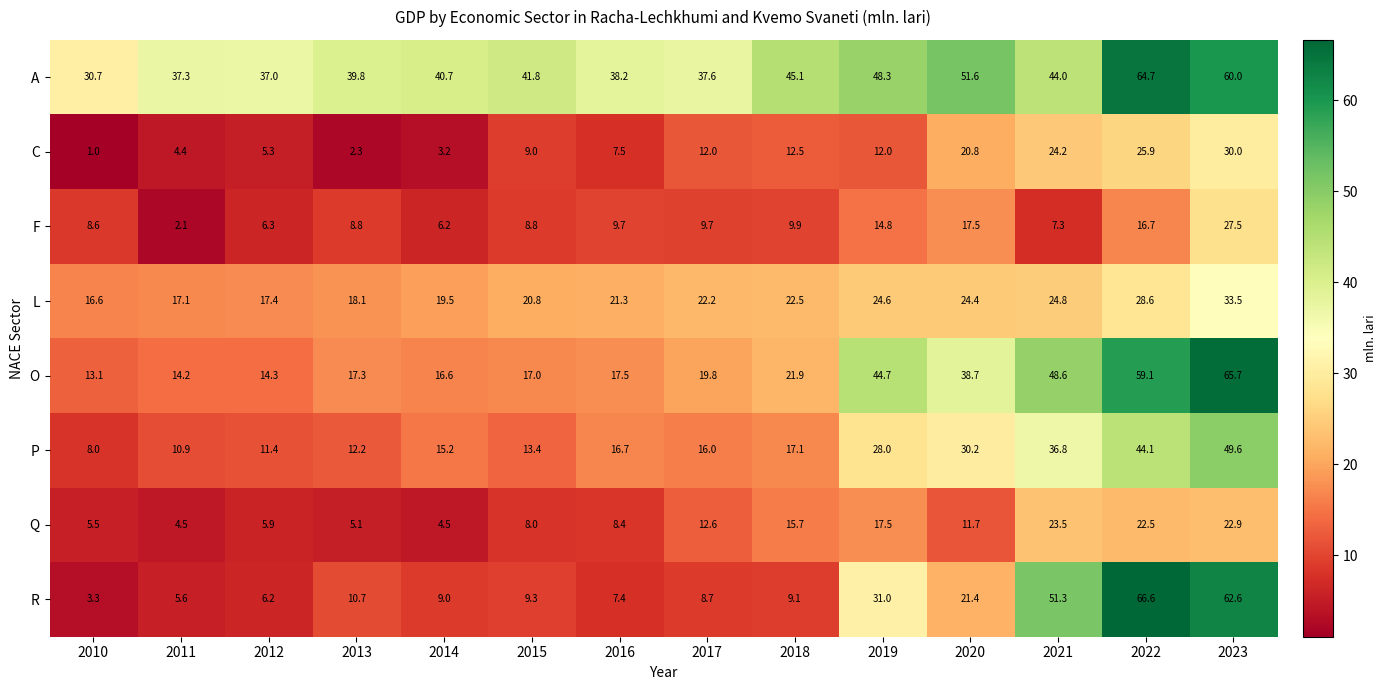

How many series are shown in this chart?

8